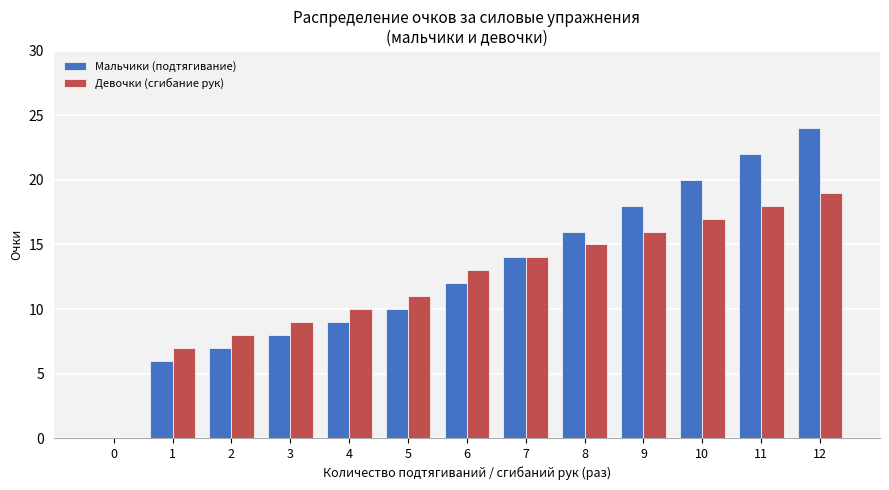

Reading right to left, extract all data points from this chart.

Мальчики (подтягивание): 24	22	20	18	16	14	12	10	9	8	7	6	0
Девочки (сгибание рук): 19	18	17	16	15	14	13	11	10	9	8	7	0